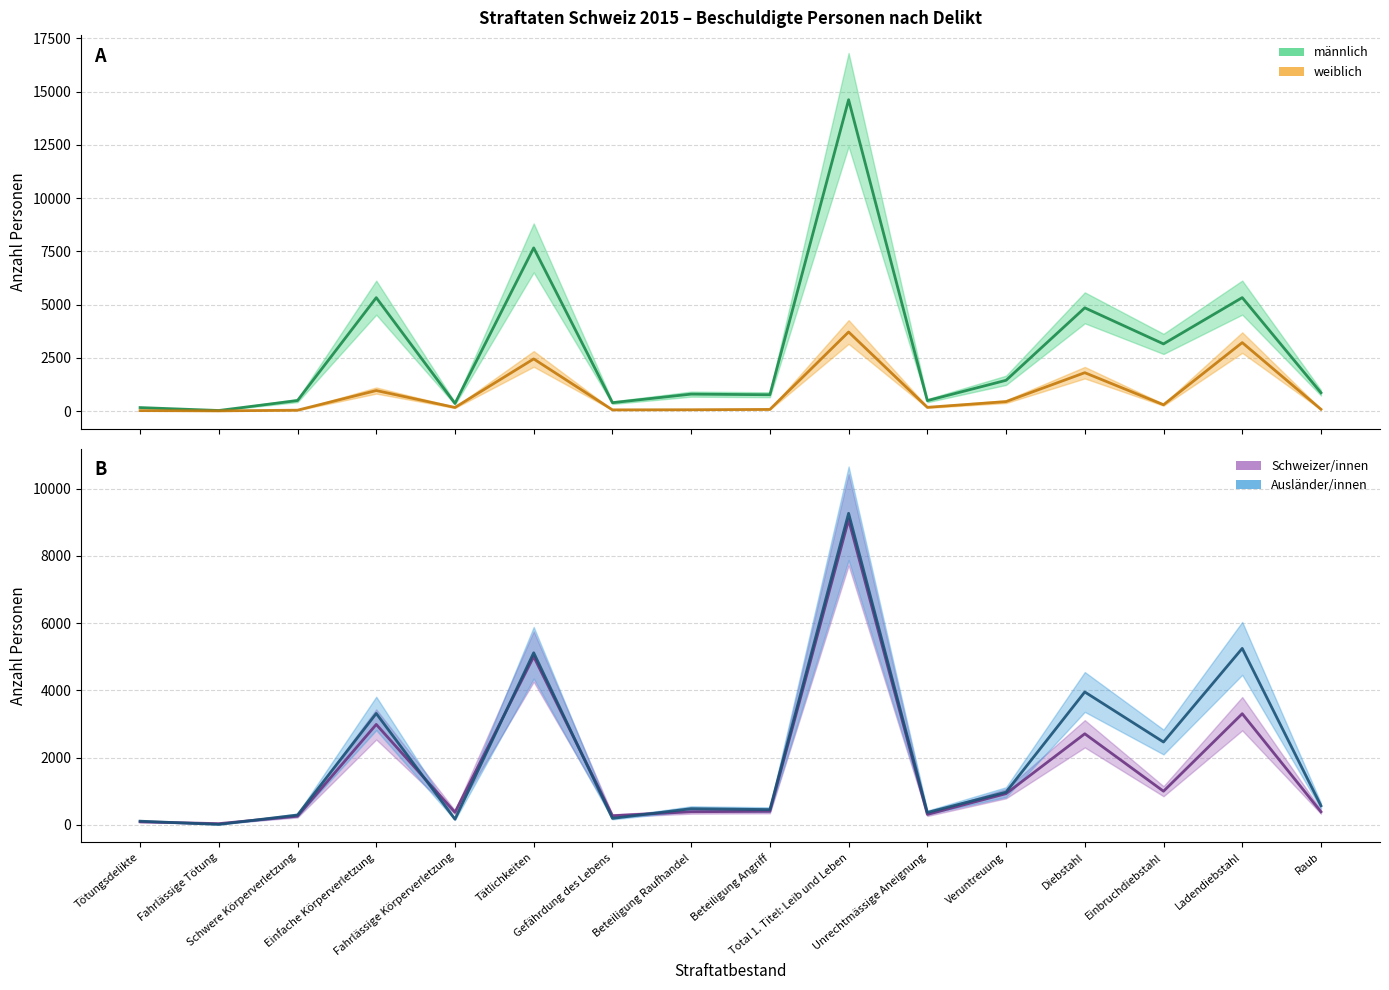

What is the label of the 9th point from the left?

Beteiligung Angriff